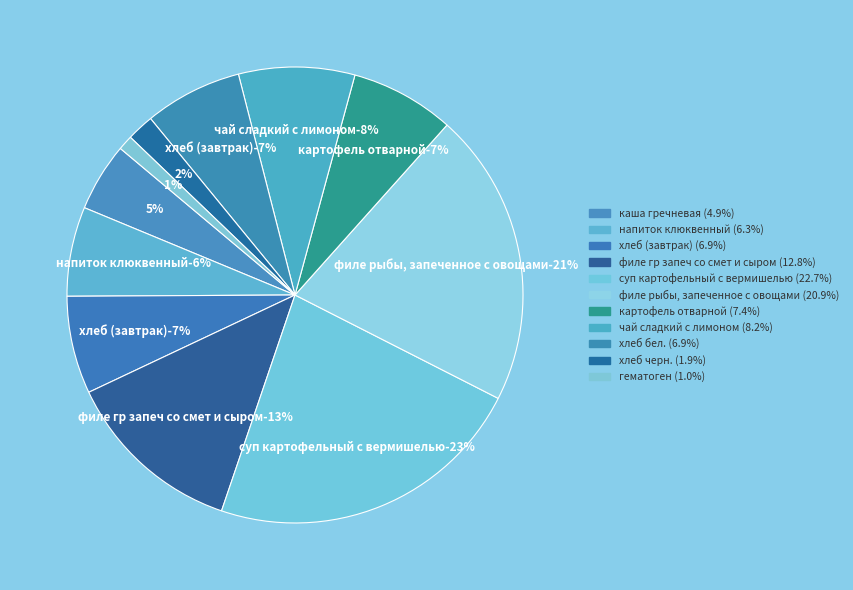

To the nearest percent, what is the difference between the чай сладкий с лимоном and напиток клюквенный slice percentages?

2%